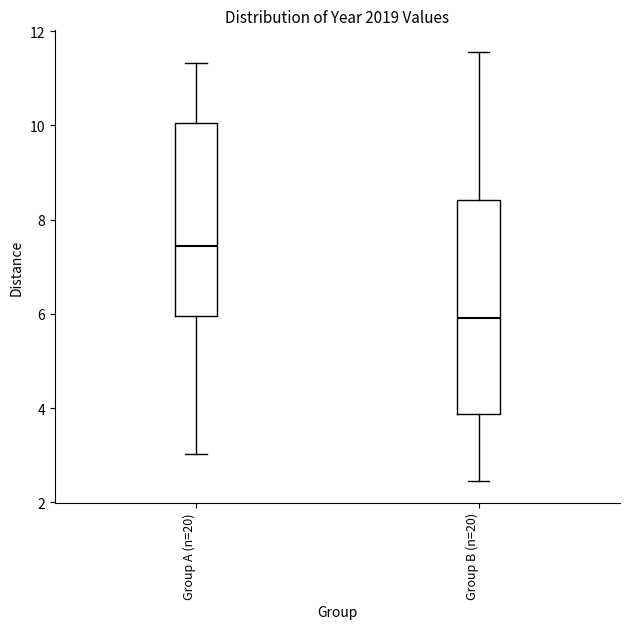

Reading left to right, read every box against the y-axis: the position of its median line, the range the box covers, and the ends of its whiskers. The values are not printed on the chart, so give them approximately, as read against the axis.

Group A (n=20): median 7.4, box 6.0 to 10.0, whiskers 3.0 to 11.4
Group B (n=20): median 6.0, box 3.8 to 8.4, whiskers 2.4 to 11.6